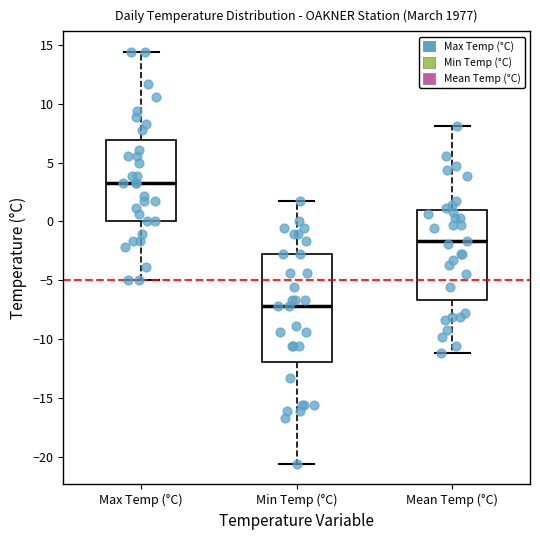

Comparing the boxes themselves (not the whiskers), which one is the tallest?

Min Temp (°C)